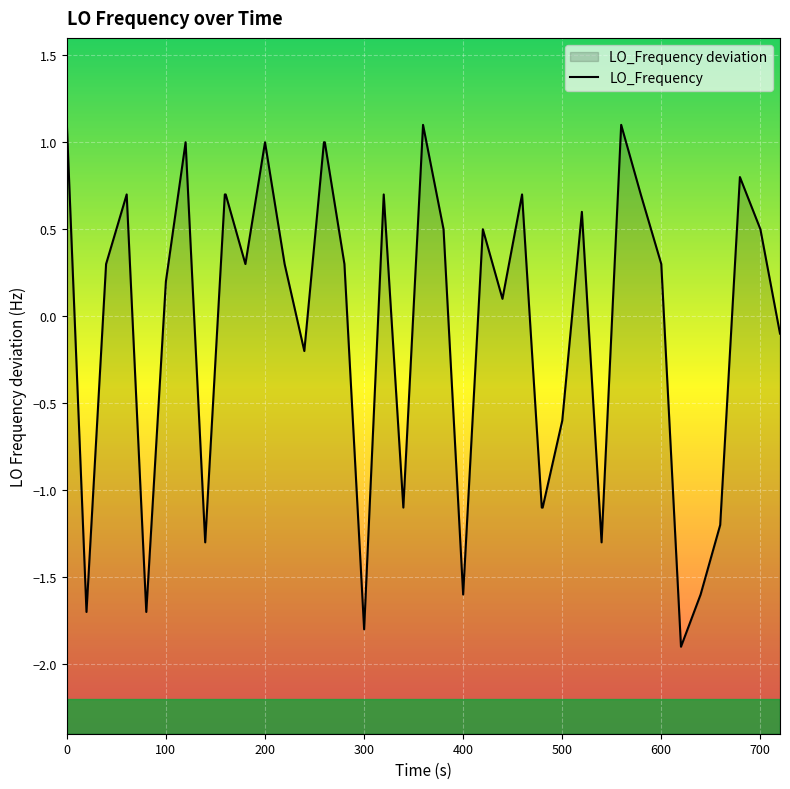

Reading left to right, what are all the values shown in this chart?

1.1	-1.7	0.3	0.7	-1.7	0.2	1.0	-1.3	0.7	0.7	0.3	1.0	0.3	-0.2	1.0	1.0	0.3	-1.8	0.7	-1.1	1.1	0.5	-1.6	0.5	0.1	0.7	-1.1	-1.1	-0.6	0.6	-1.3	1.1	0.7	0.3	-1.9	-1.6	-1.2	0.8	0.5	-0.1